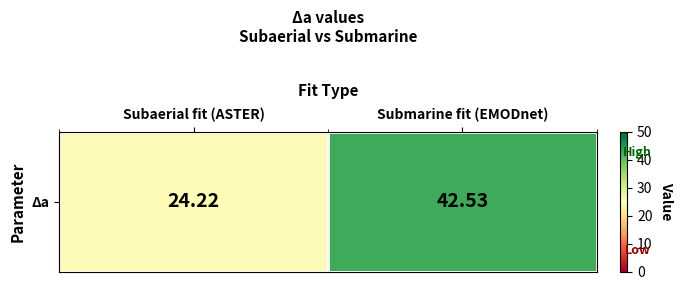

At which category does the chart reach its peak across all series?

Submarine fit (EMODnet)